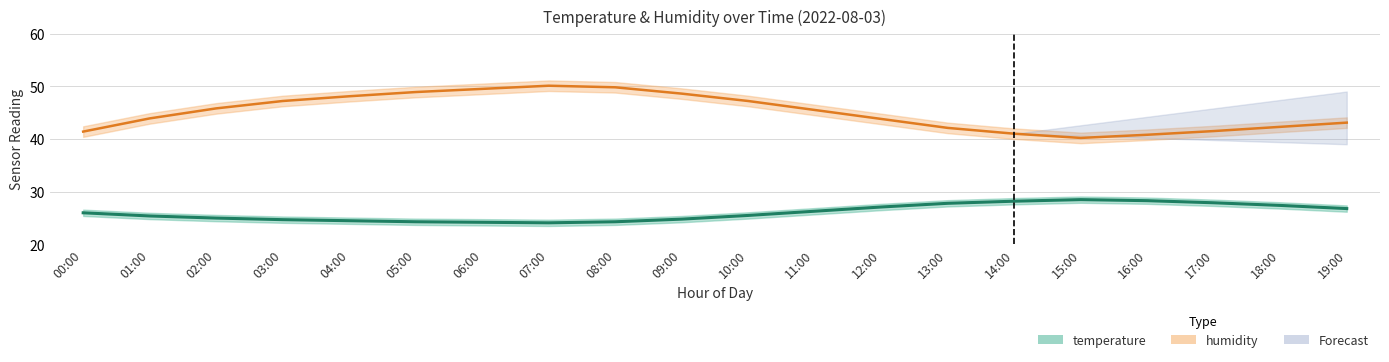

What is the label of the 19th point from the left?

18:00